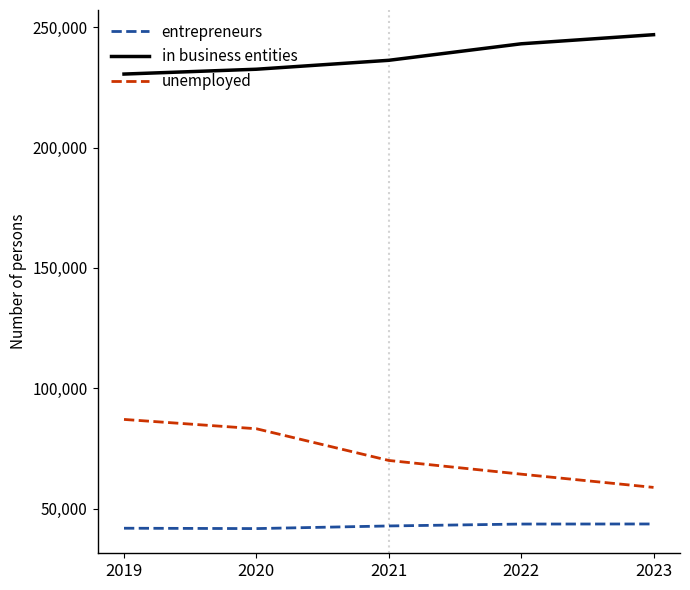

The value of in business entities at 2023 is 400973. True or false?

False